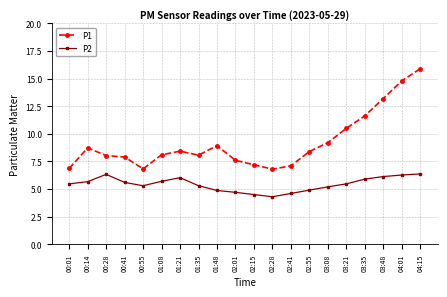

Is it true that P2 equals 1.6 at 01:48?

False